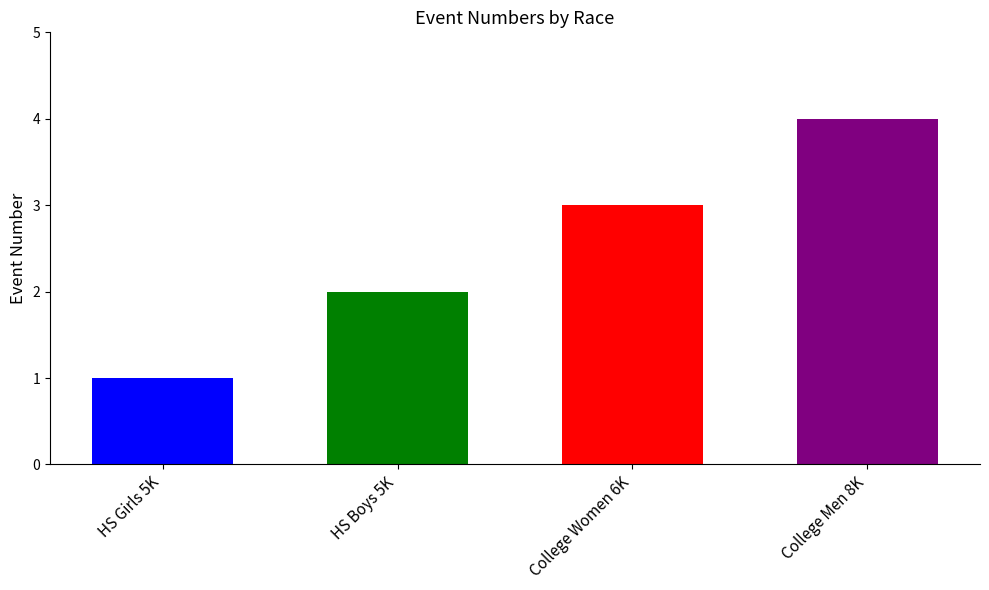

What is the change in value from HS Boys 5K to College Women 6K?

+1